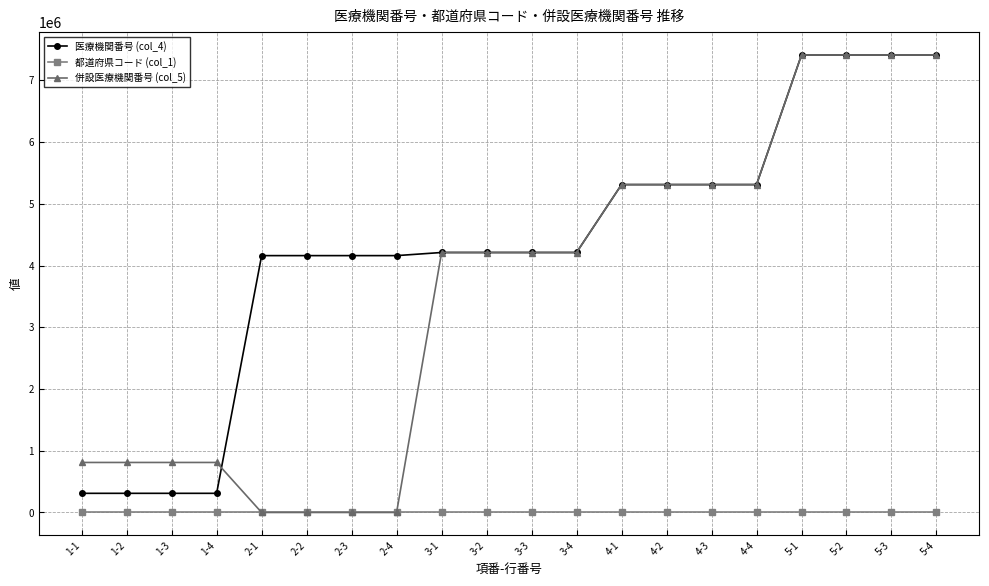

Is this an area chart (filled region under the line)?

No